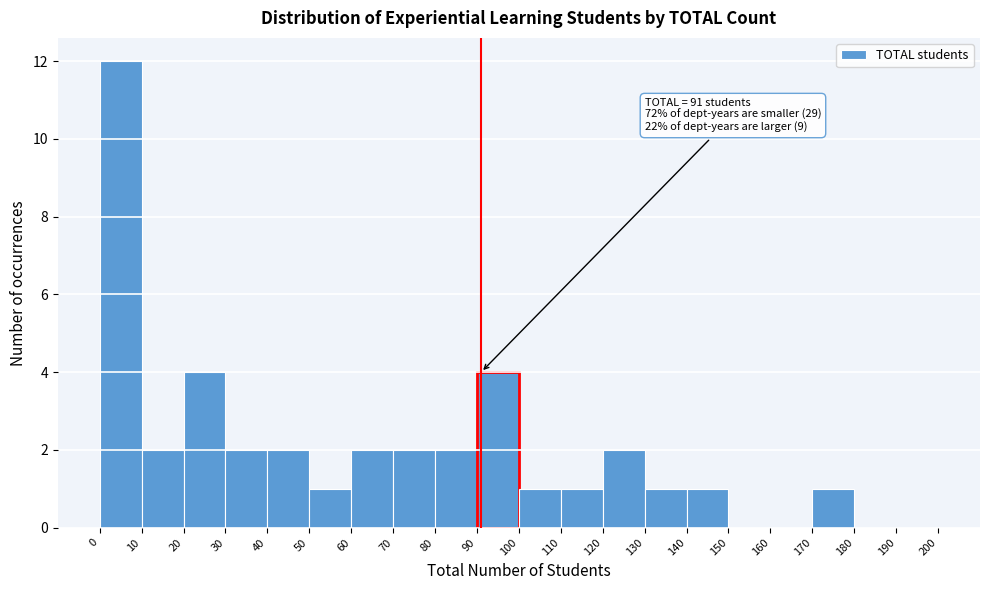

Over which range of the x-axis is the bar tallest?

0 to 10